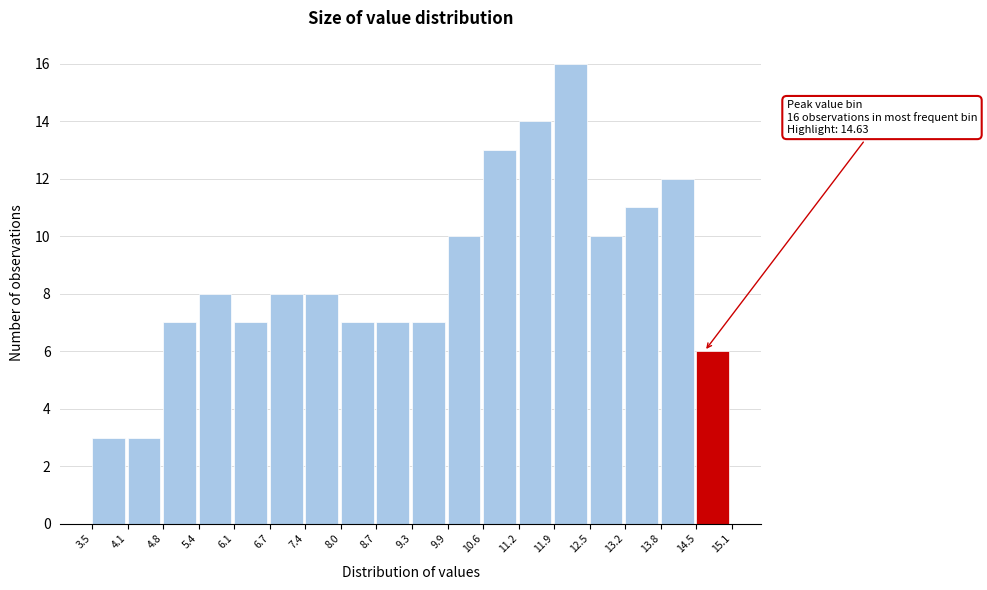

Which range on the x-axis has the tallest bar?

11.9 to 12.5